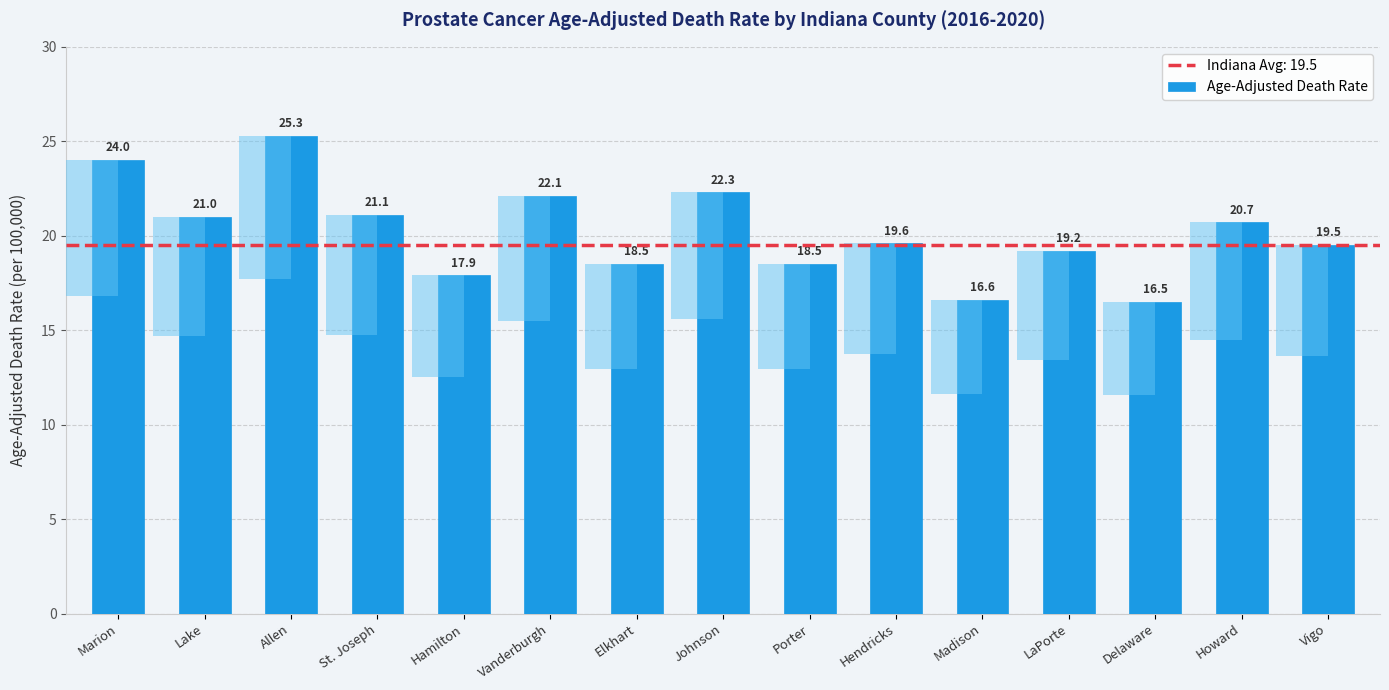

List the labels in order of value, largest first.

Allen, Marion, Johnson, Vanderburgh, St. Joseph, Lake, Howard, Hendricks, Vigo, LaPorte, Elkhart, Porter, Hamilton, Madison, Delaware